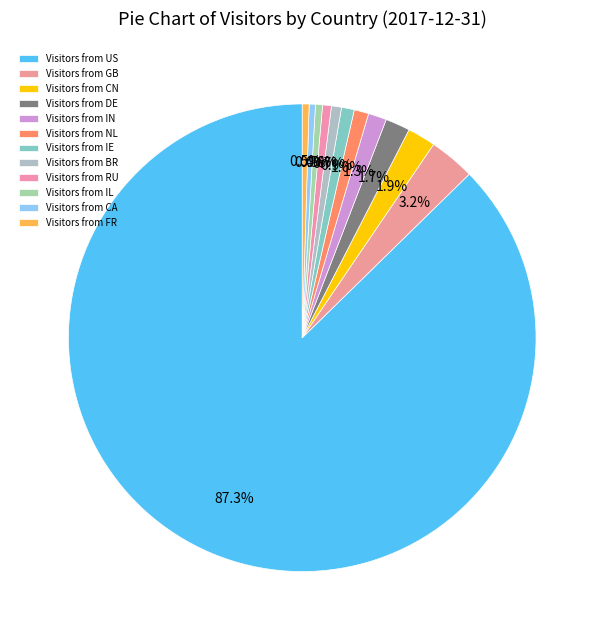

How many slices are in this pie chart?

12